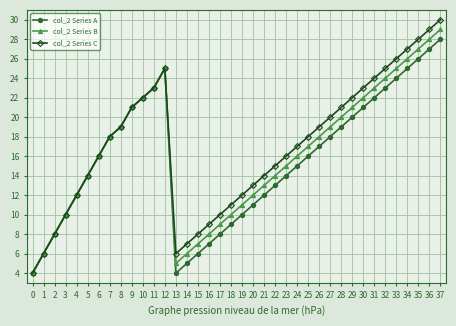

What is the value of the col_2 Series C point at the 35th from the left?

27